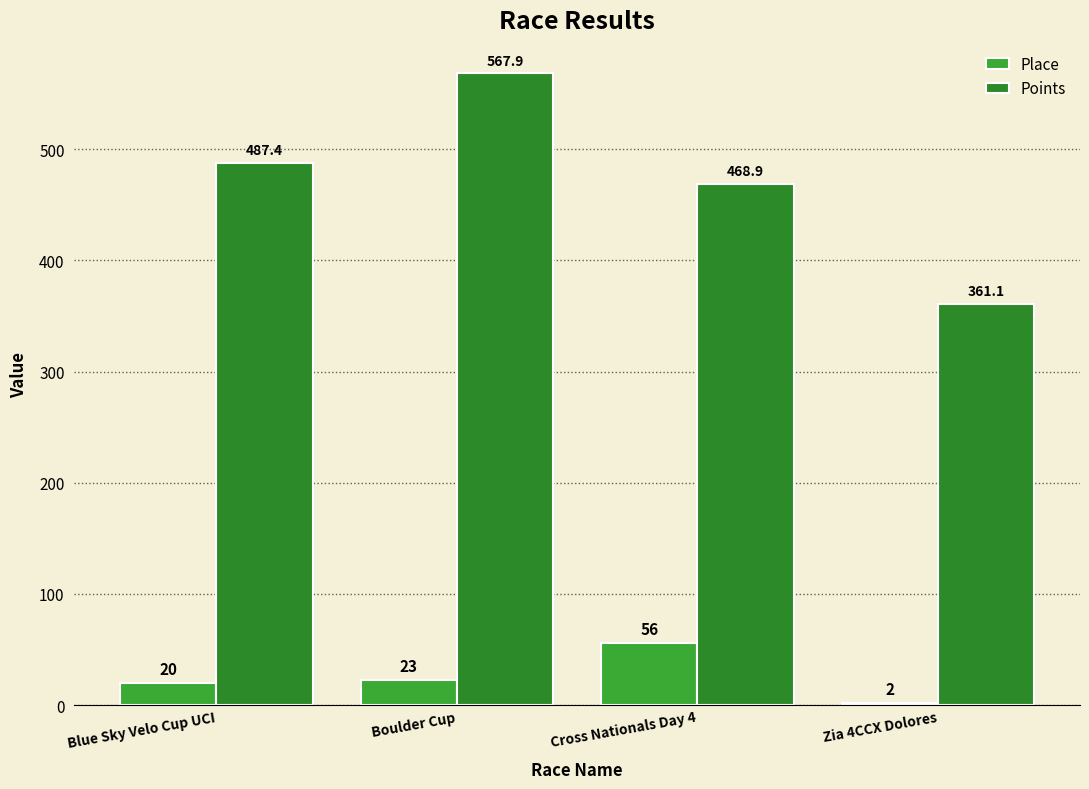

How many groups of bars are there?

4